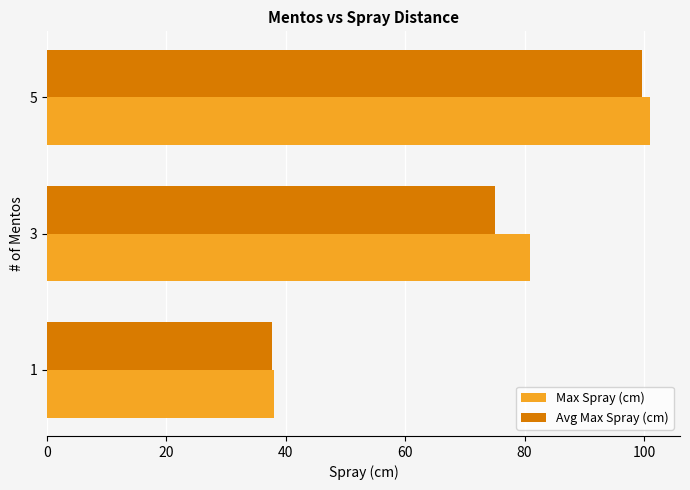

What is the difference between the Avg Max Spray (cm) values at 5 and 1?

62.0